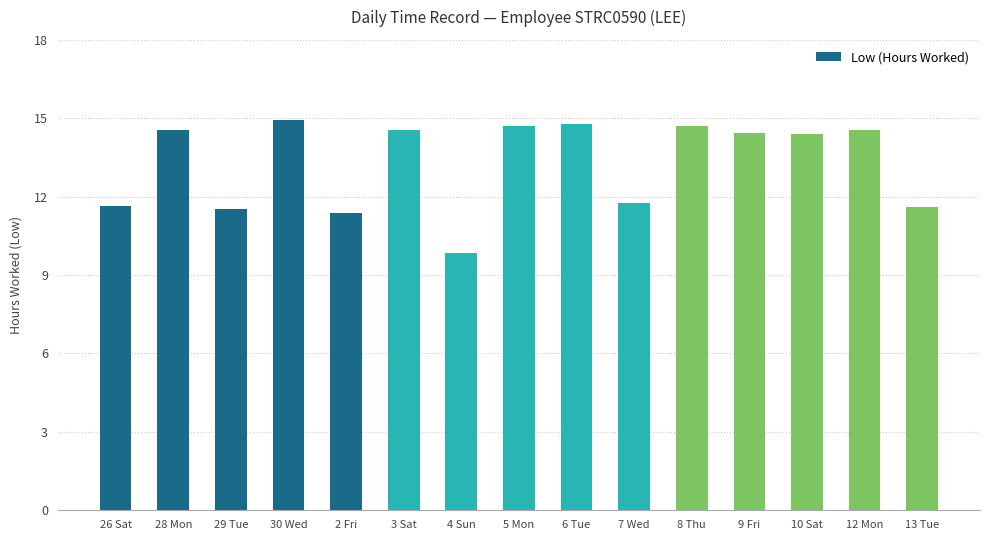

What is the maximum value shown in the chart?

14.9